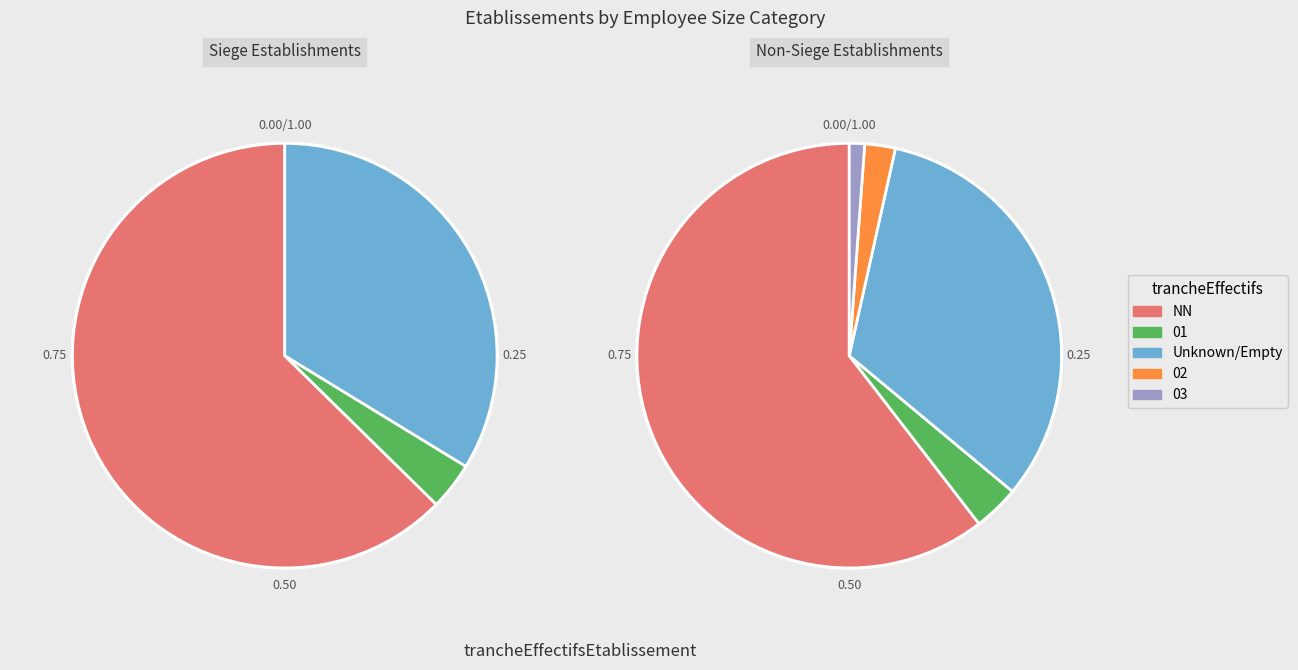

What is the majority slice?

NN